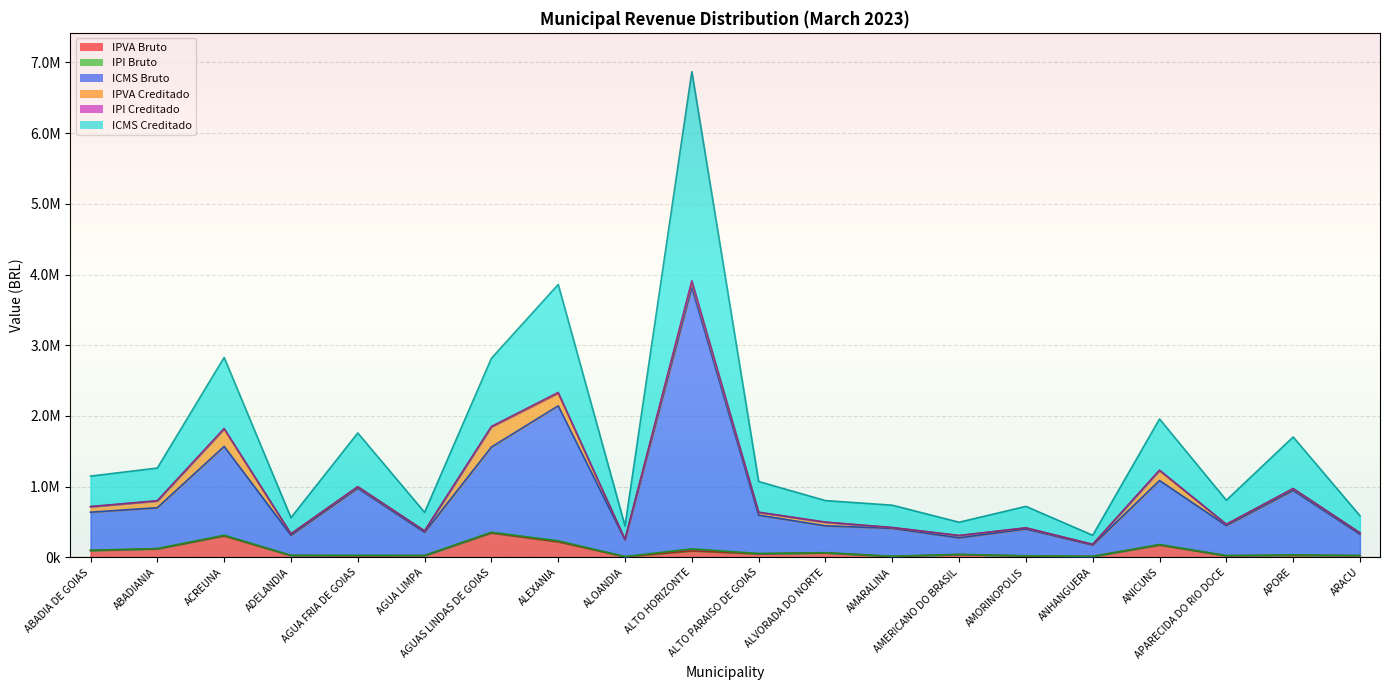

True or false: ICMS Creditado has a value of 1109868.4 at ACREUNA.

False